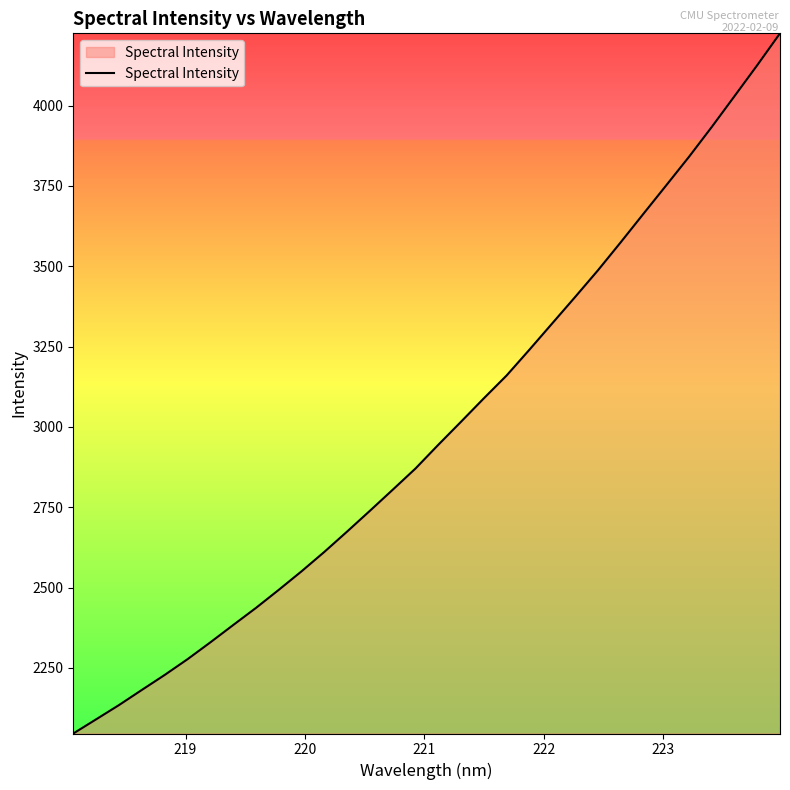

How many values exceed 2944?

16